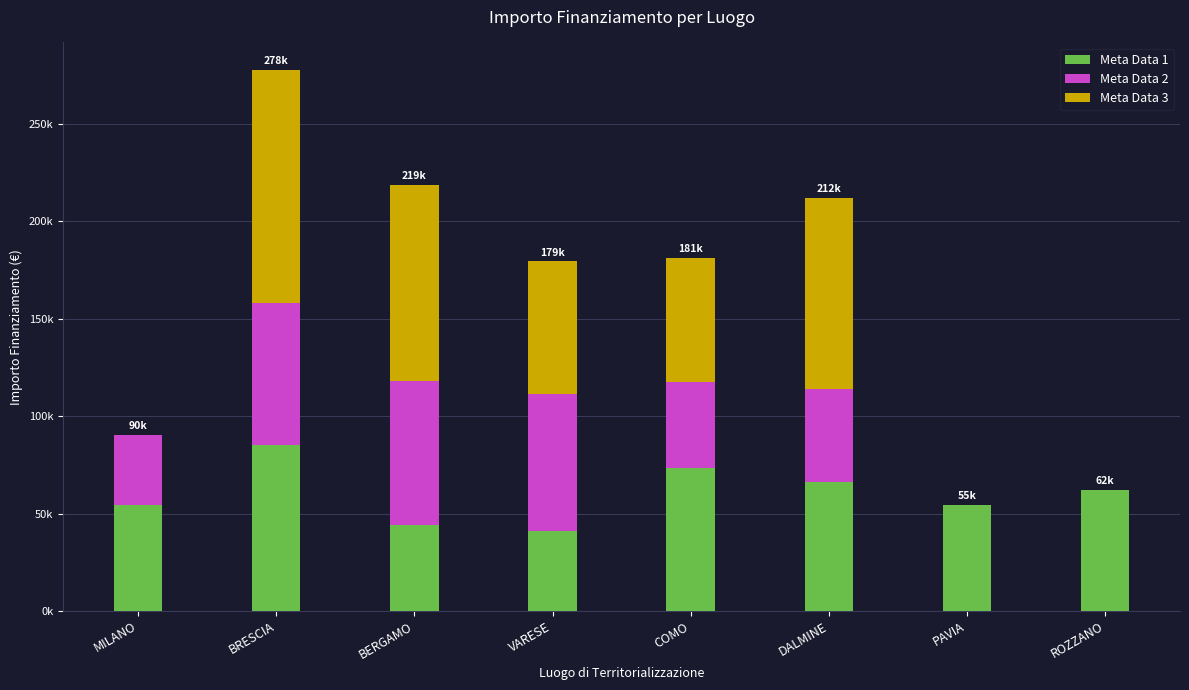

Are the bars horizontal?

No